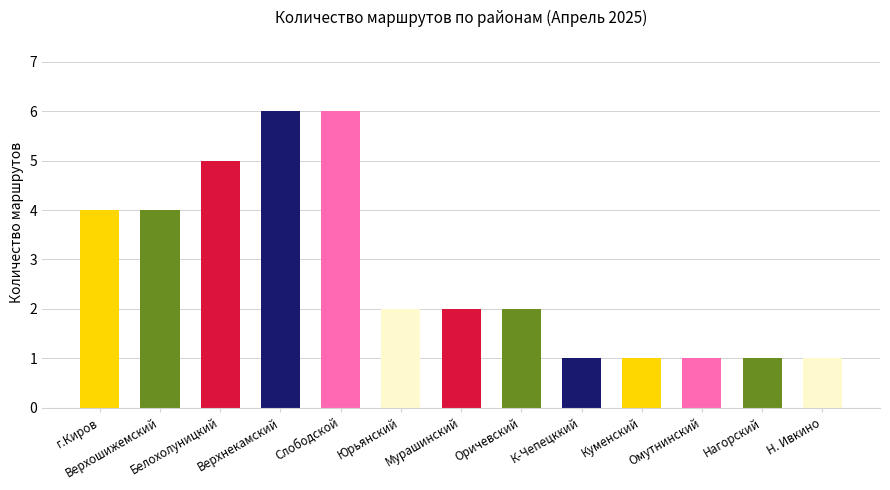

What is the change in value from Белохолуницкий to Нагорский?

-4